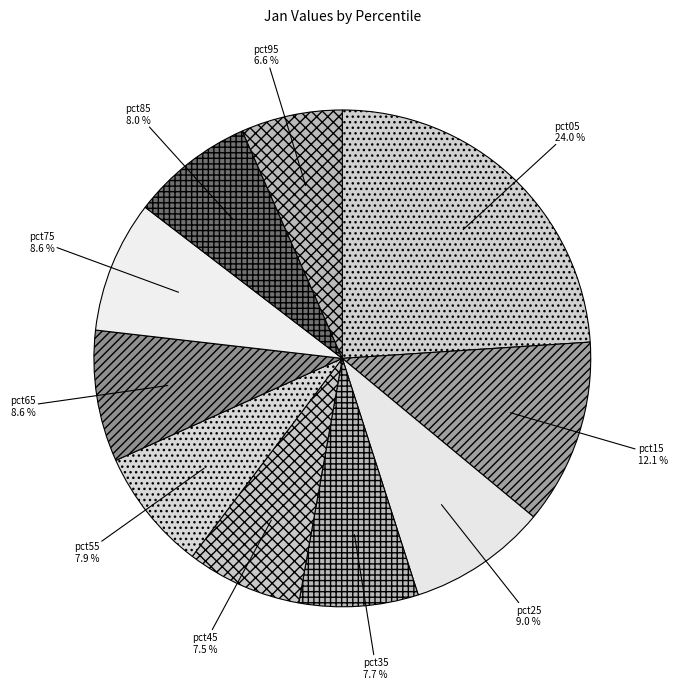

How much of the chart is everything except pct75?

91.4%